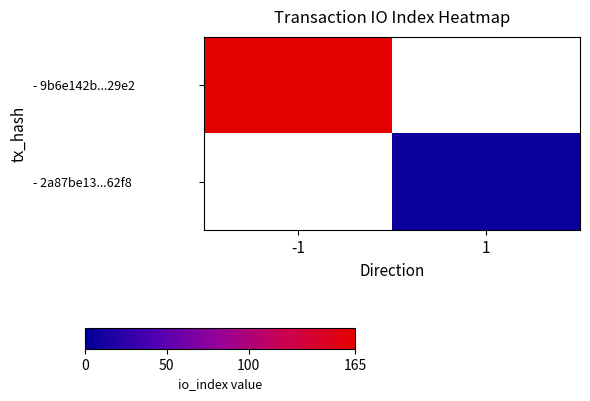

Rank the series by their maximum value, from highest to lowest.

- 9b6e142b...29e2, - 2a87be13...62f8